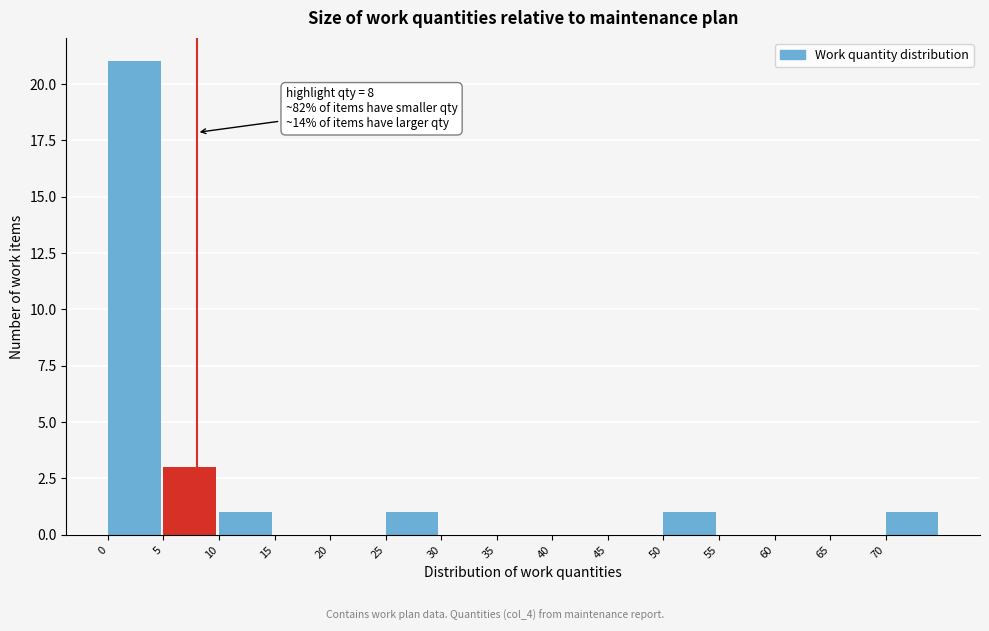

Which range on the x-axis has the tallest bar?

0 to 5